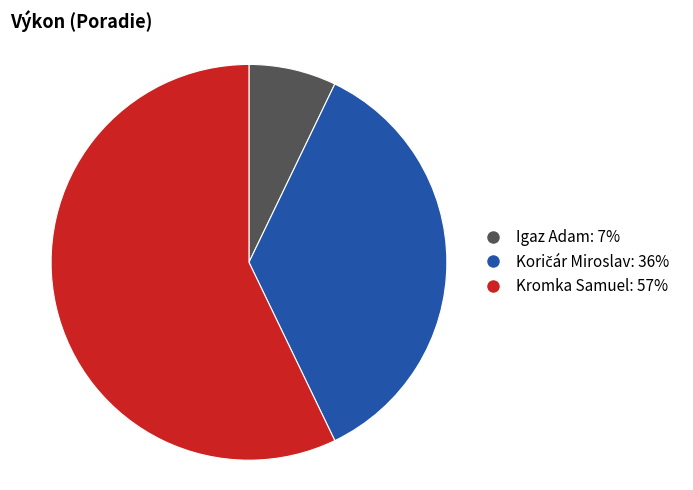

Which has a higher value, Igaz Adam or Kromka Samuel?

Kromka Samuel